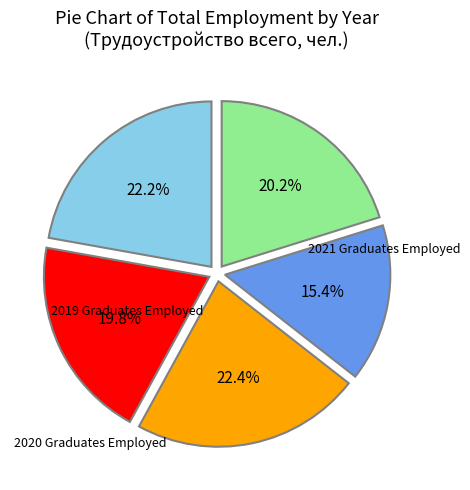

Is there any slice that represents more than half of the pie?

No